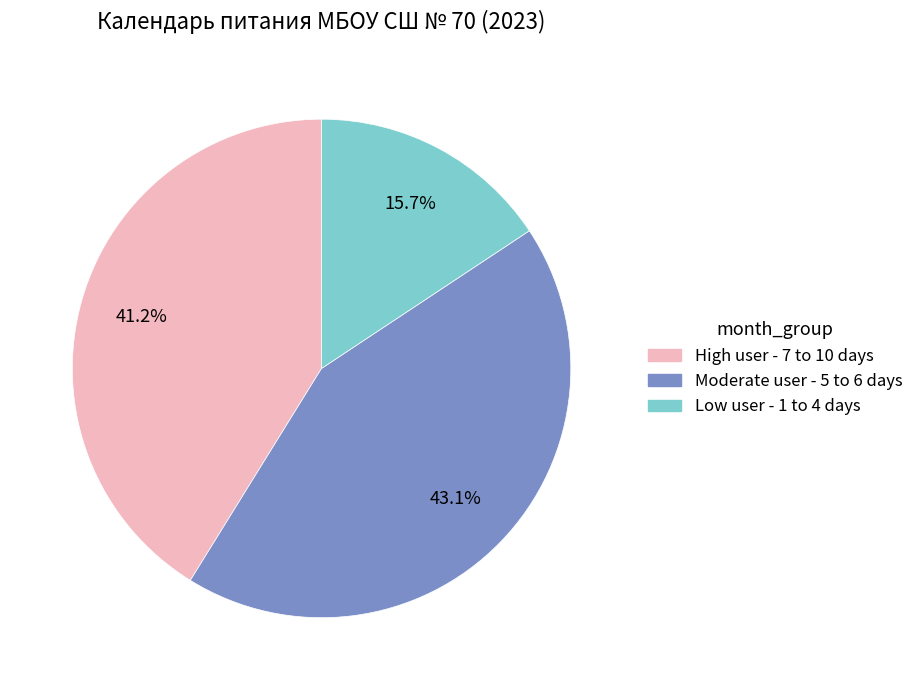

Which category has the smallest portion of the pie?

Low user - 1 to 4 days